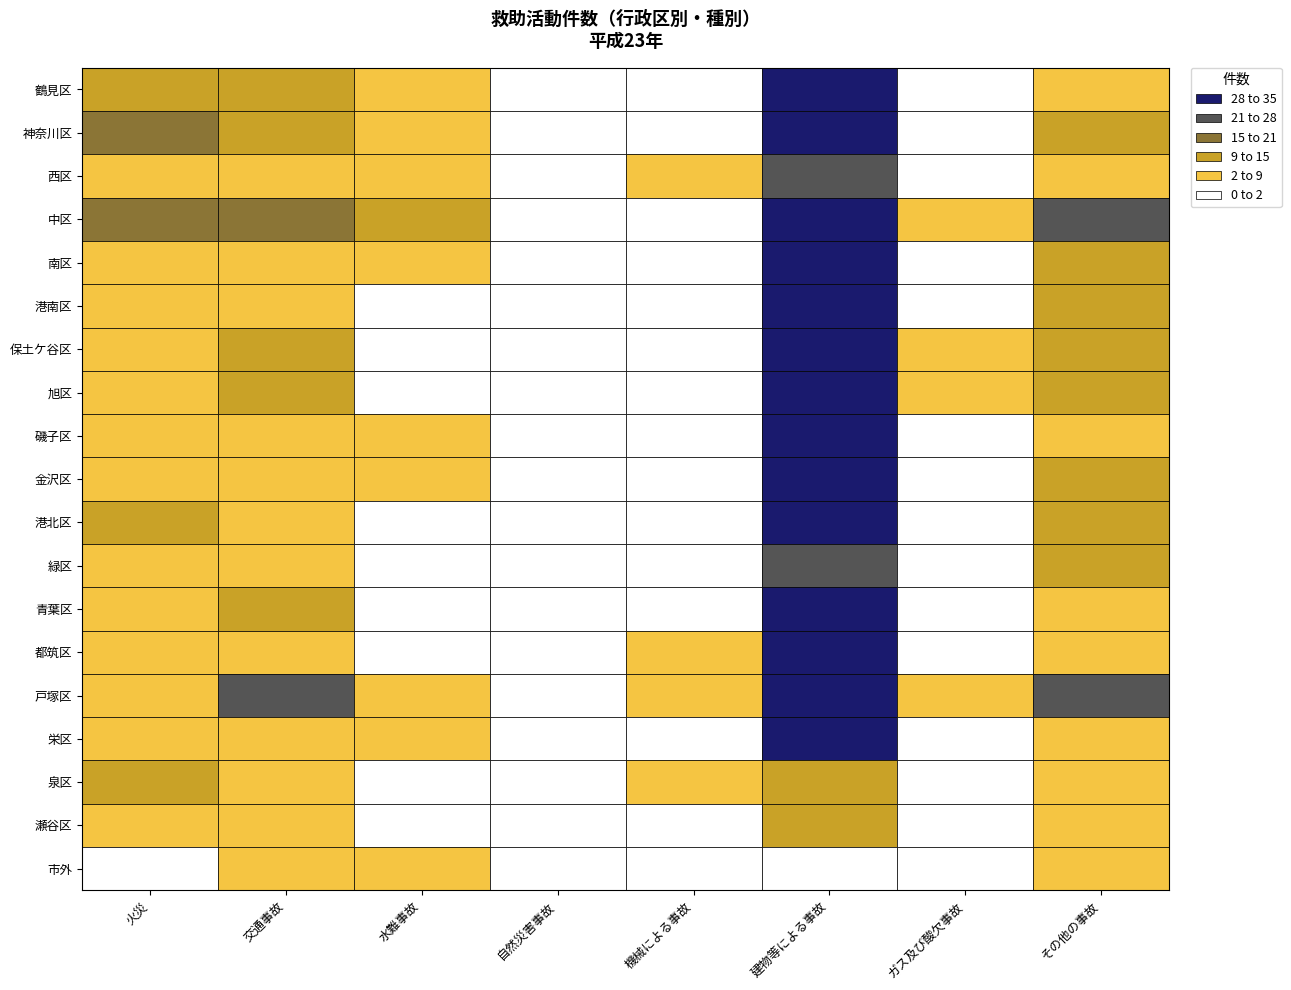

Which series has the widest spread of values?

南区